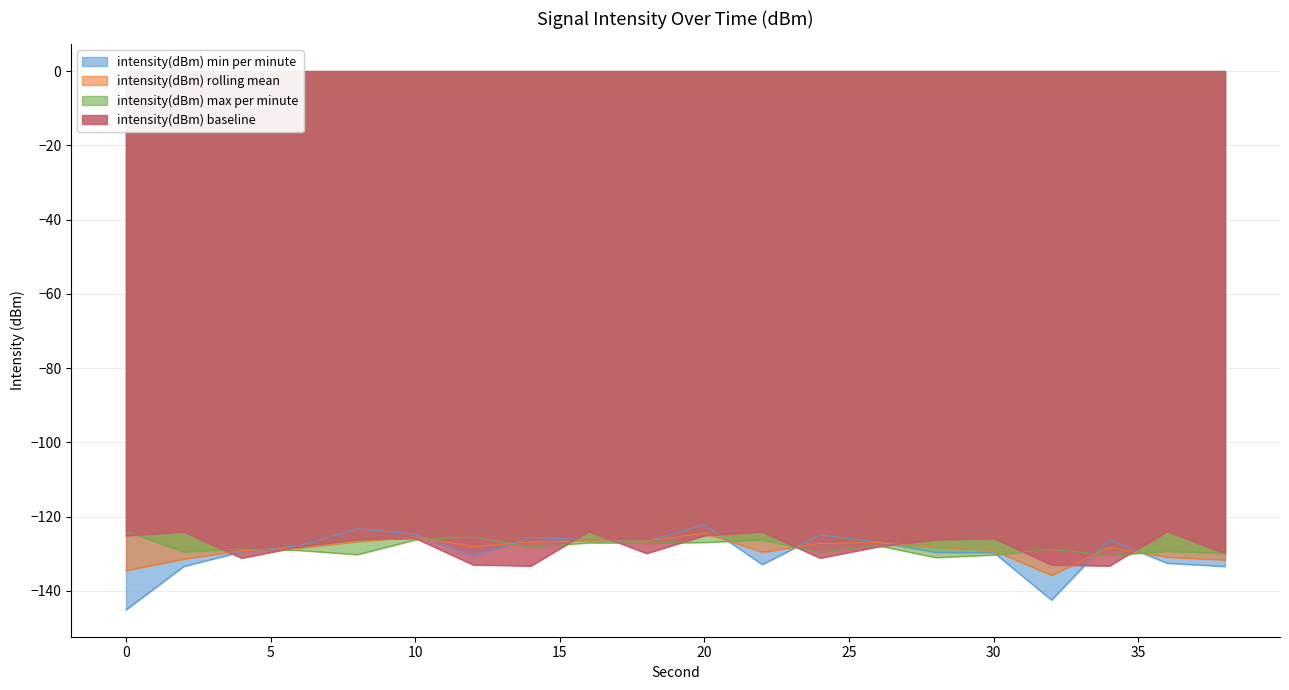

How many lines are shown in the chart?

4